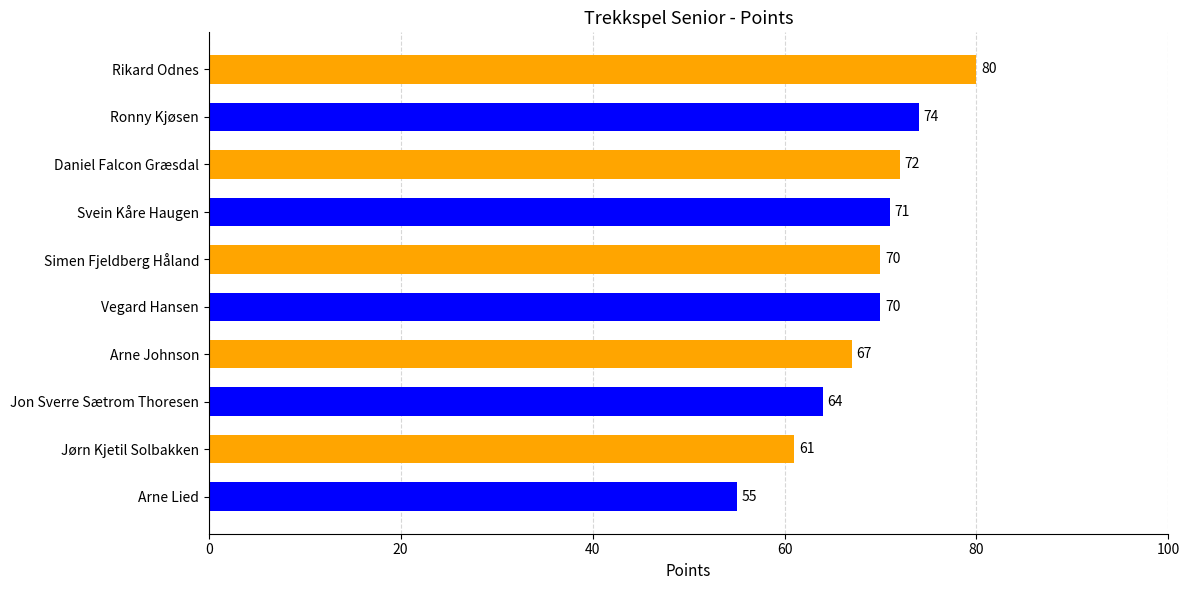

The value at Jon Sverre Sætrom Thoresen is 64. True or false?

True